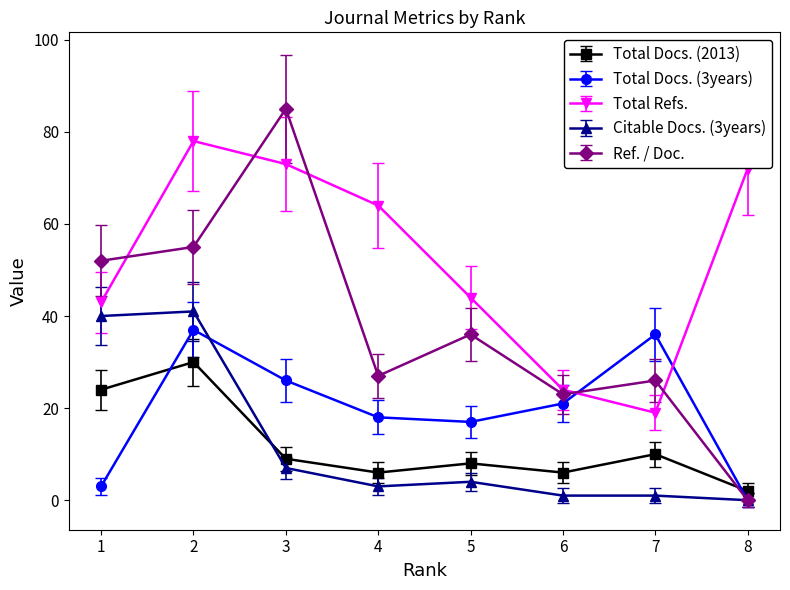

True or false: Citable Docs. (3years) and Total Refs. cross at least once.

False